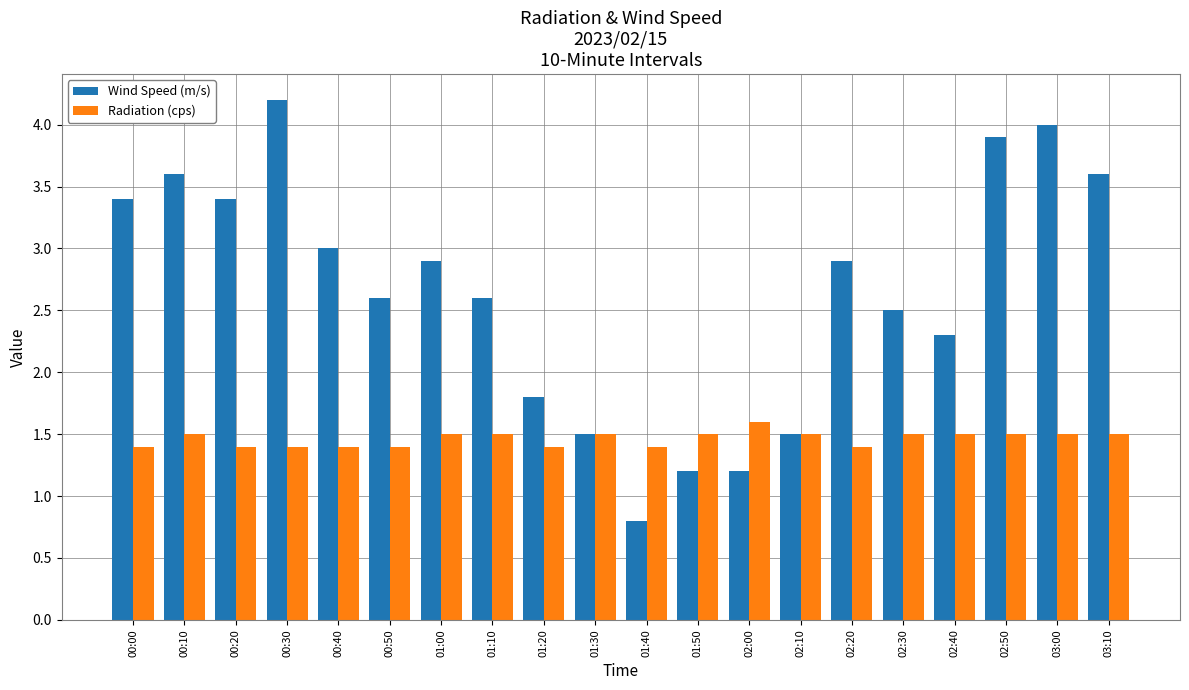

The value of Radiation (cps) at 00:30 is 1.4. True or false?

True